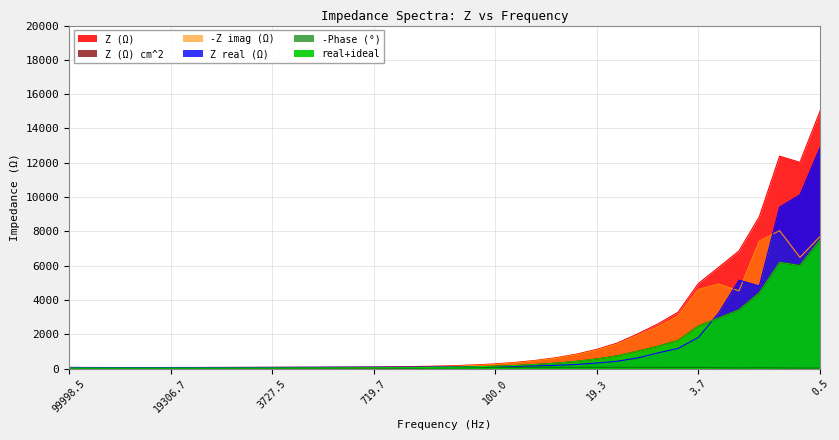

What position from the left is 2682.63?

12